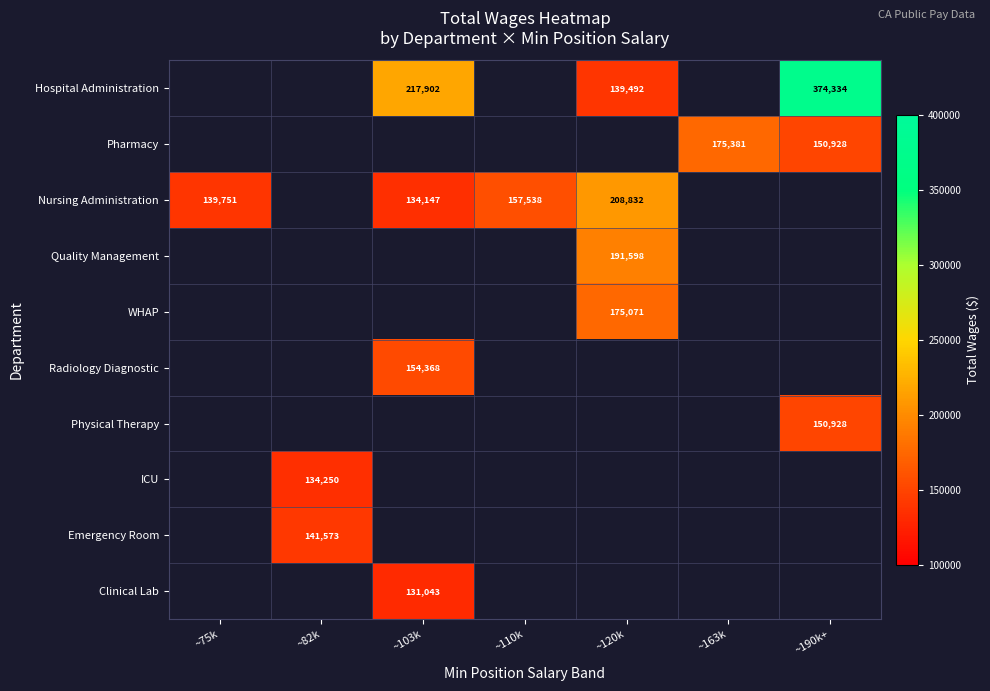

Is it true that Physical Therapy equals 150928 at ~190k+?

True